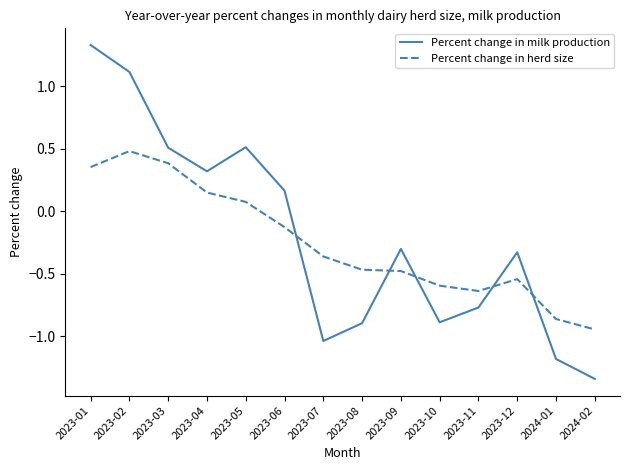

What is the difference between the maximum and minimum values in the Percent change in herd size series?

1.4